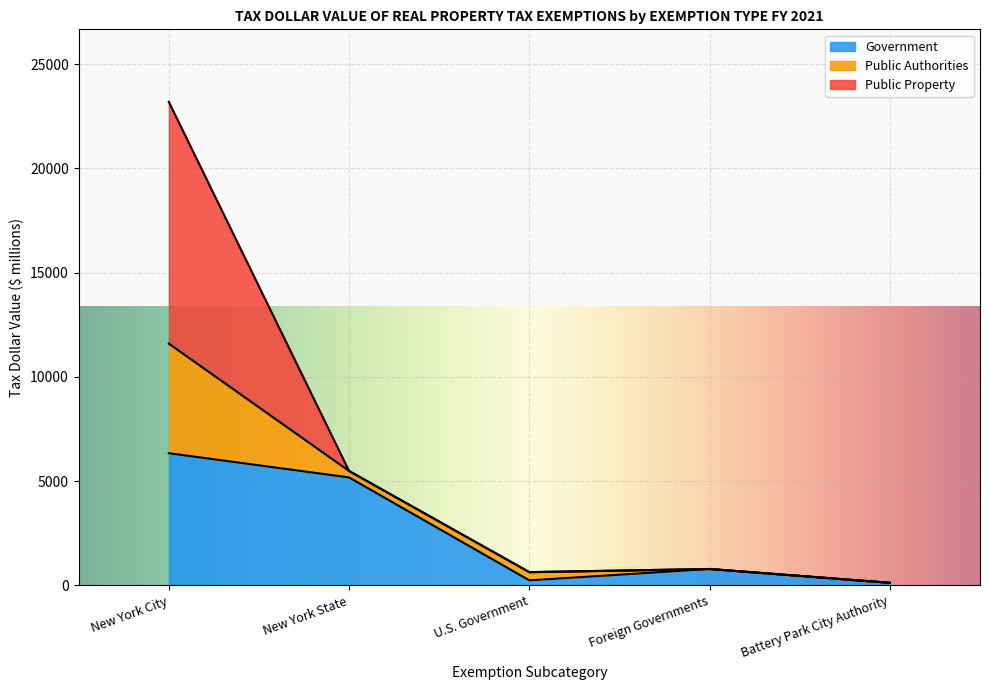

What is the total value across all series at Foreign Governments?

789.4